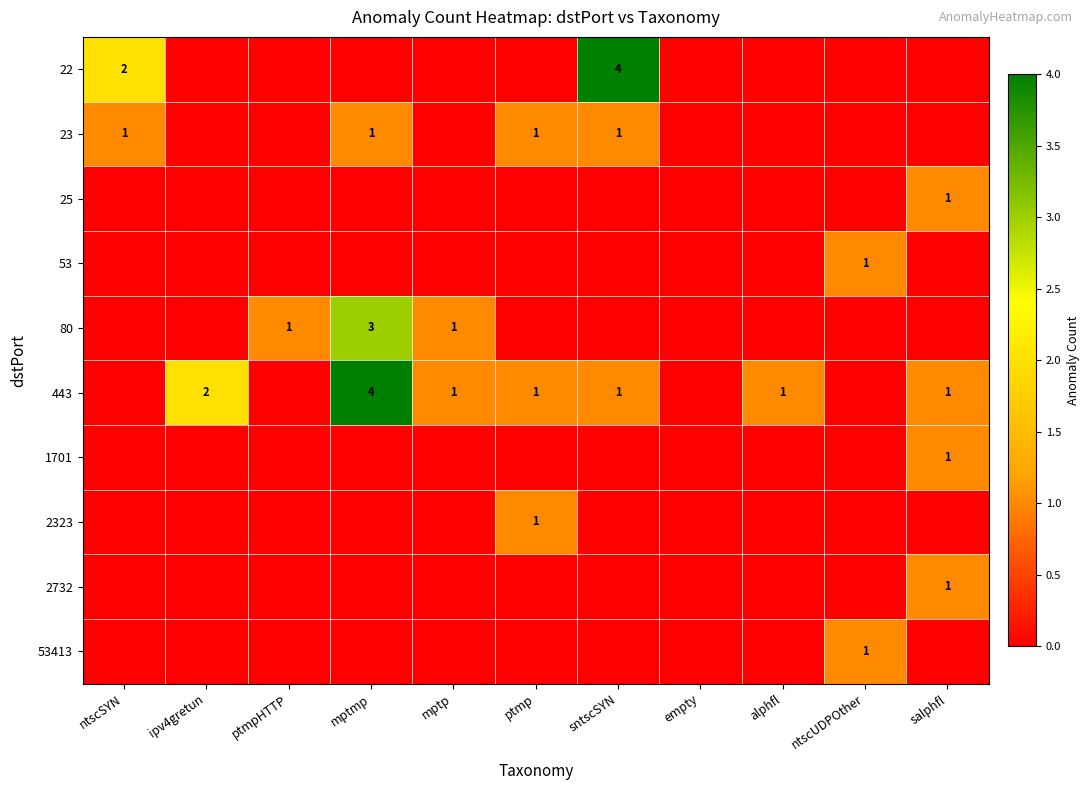

What is the greatest value displayed?

4